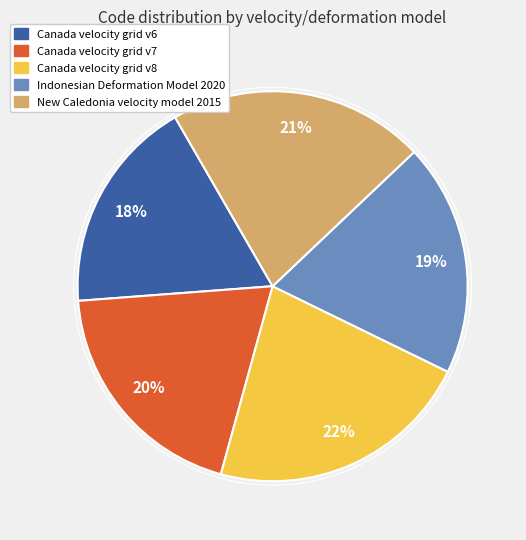

To the nearest percent, what percentage of the pie is New Caledonia velocity model 2015?

21%